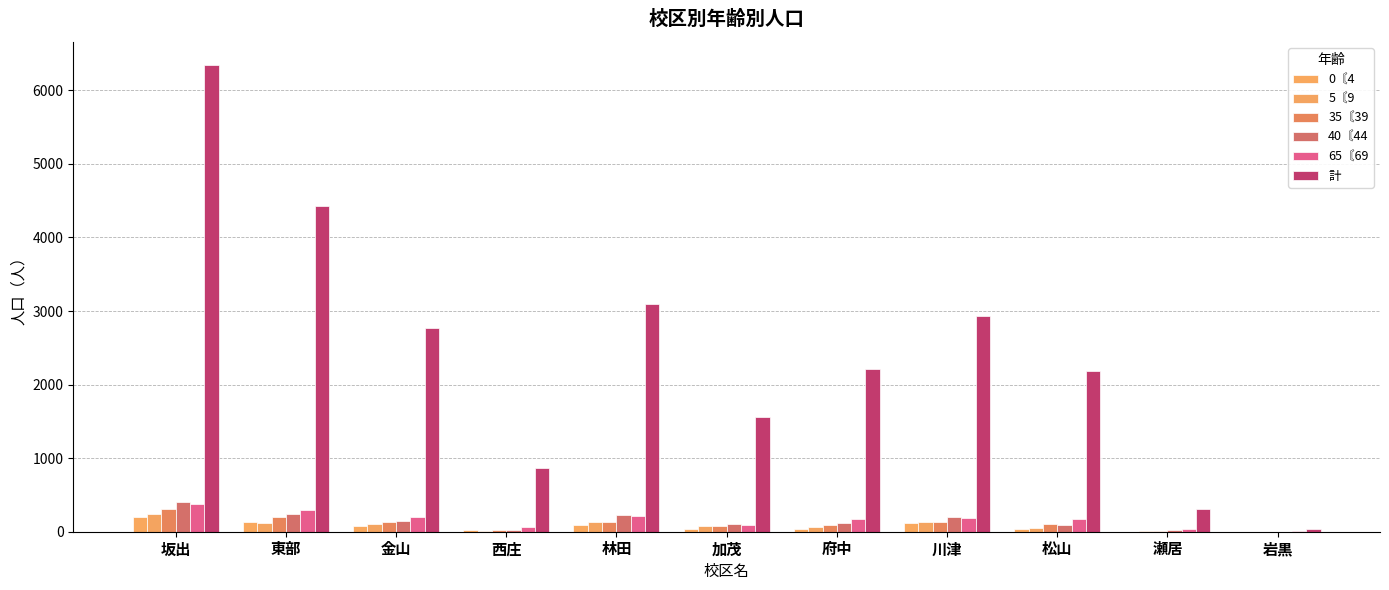

True or false: 35〘39 has a value of 86 at 川津.

False